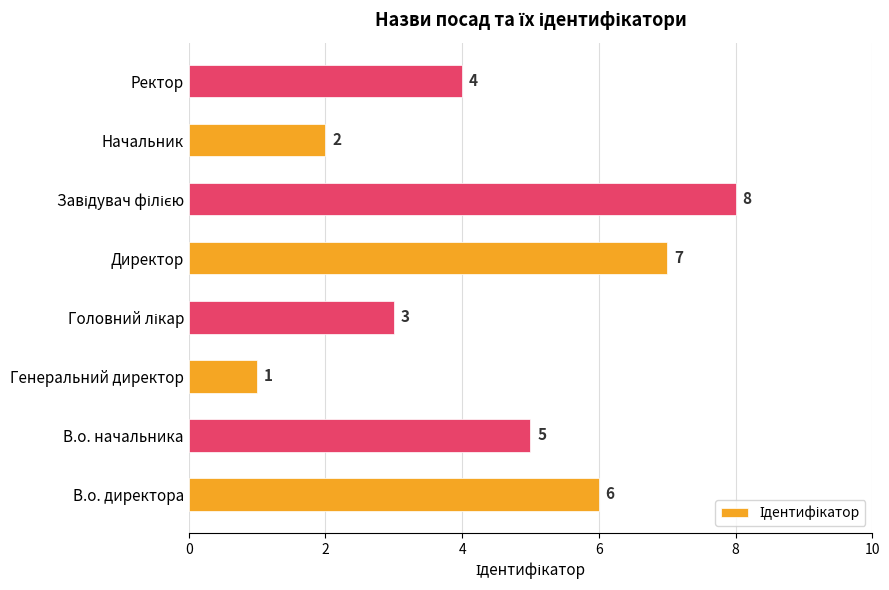

What is the difference between the second highest and second lowest values?

5